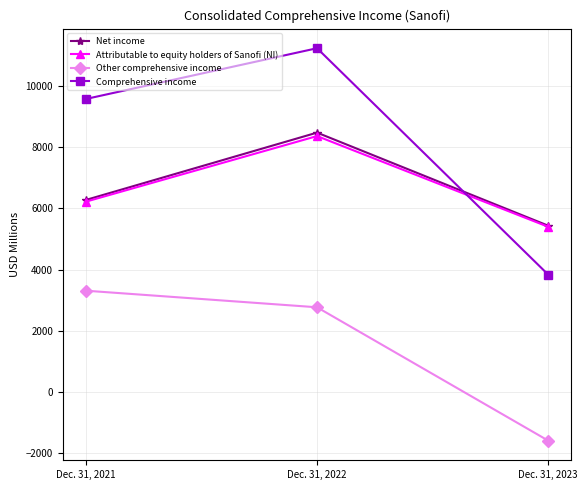

The Net income series shows 5436 at Dec. 31, 2023. True or false?

True